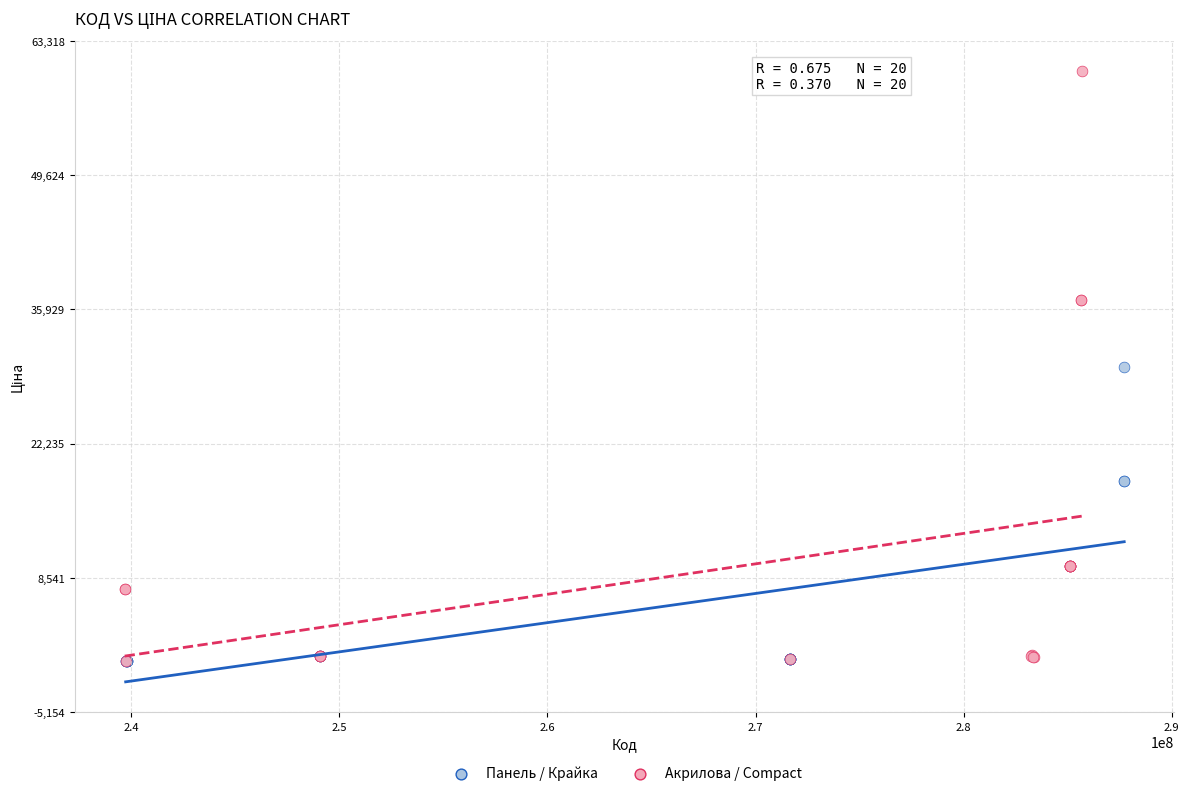

What are all the series names shown in the legend?

Панель / Крайка, Акрилова / Compact